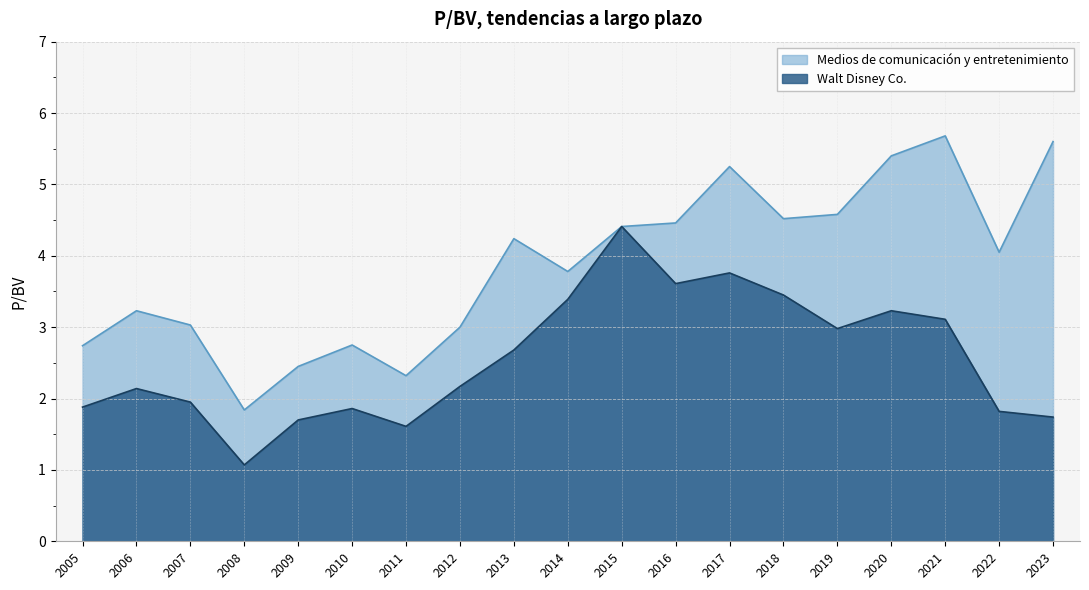

What is the value of the Walt Disney Co. point at the 11th from the left?

4.4